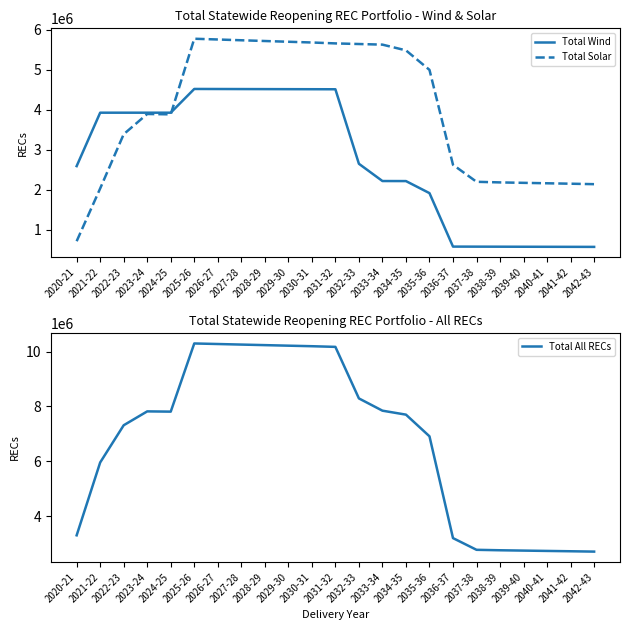

Where is the first local minimum for Total Solar?

2024-25